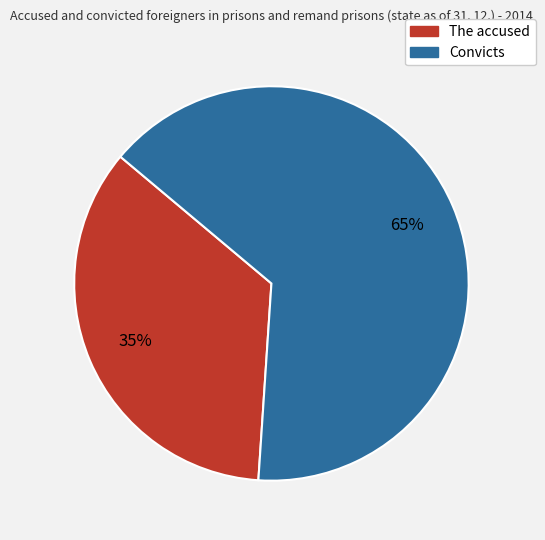

To the nearest percent, what is the average slice percentage?

50%